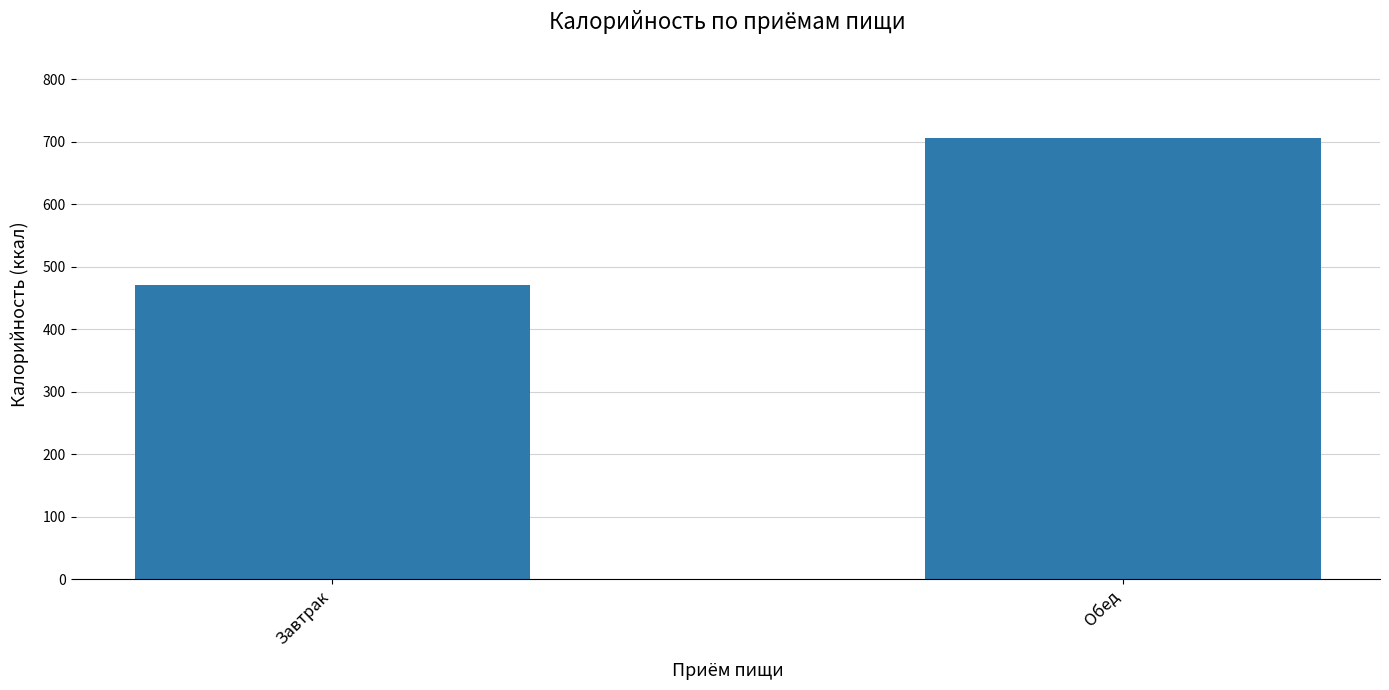

Where does the data first go above 705?

Обед